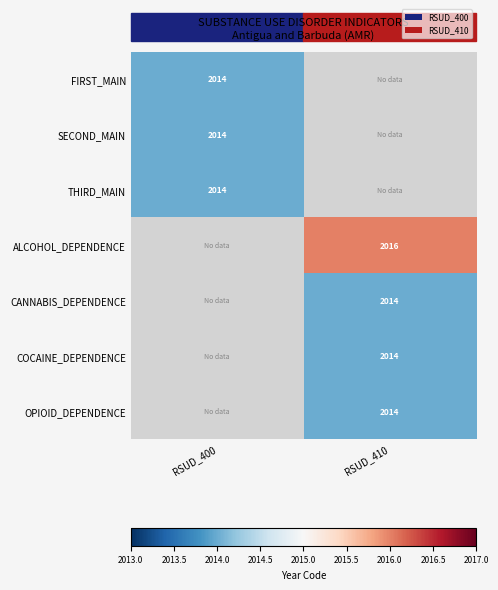

At how many categories does at least one series exceed 2015?

1